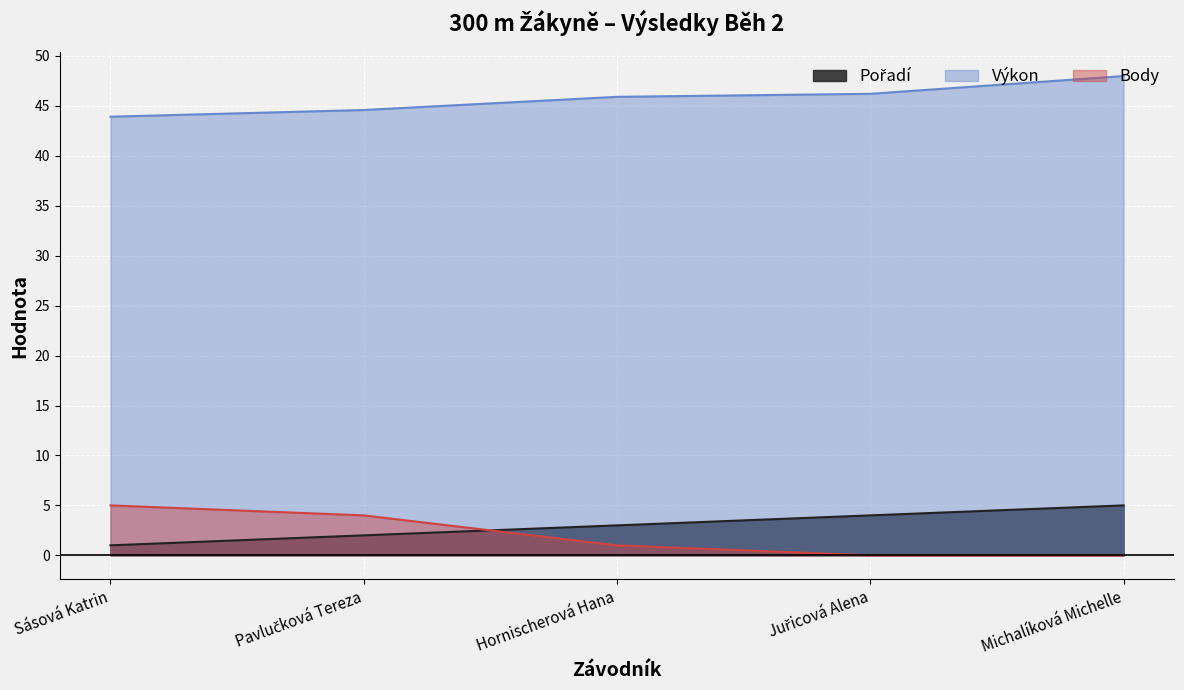

Count the number of data series in this chart.

3